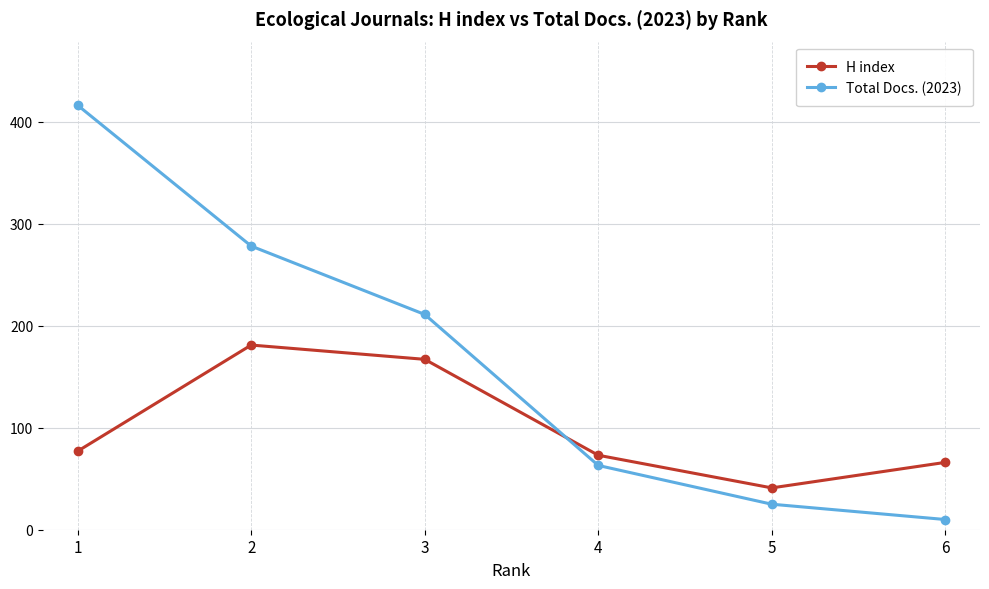

How many intersections are there between Total Docs. (2023) and H index?

1